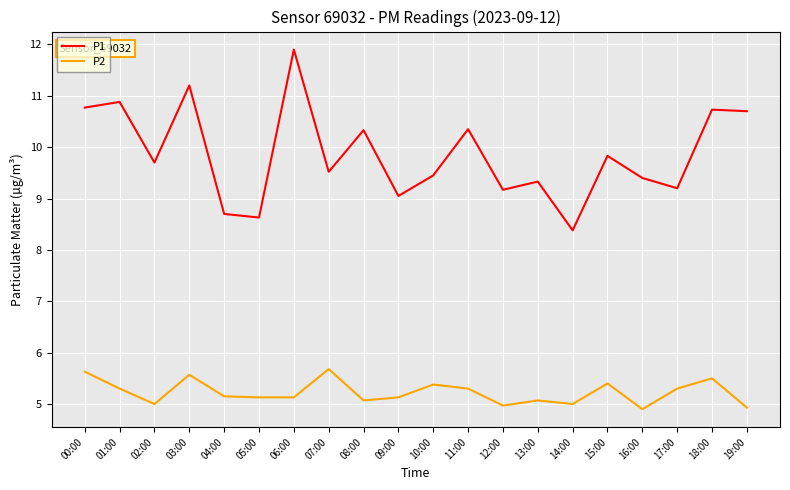

Which series has the largest total across all categories?

P1